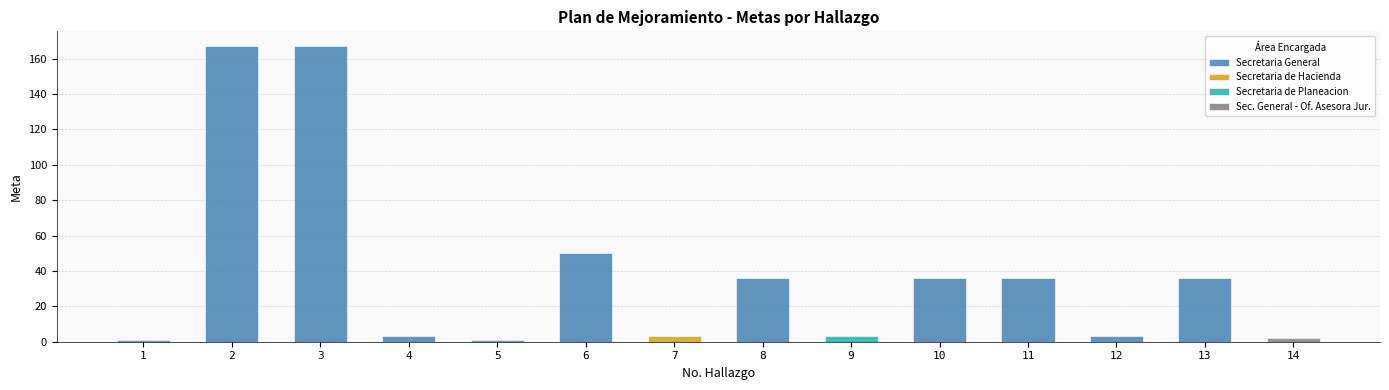

What is the smallest value displayed?

1